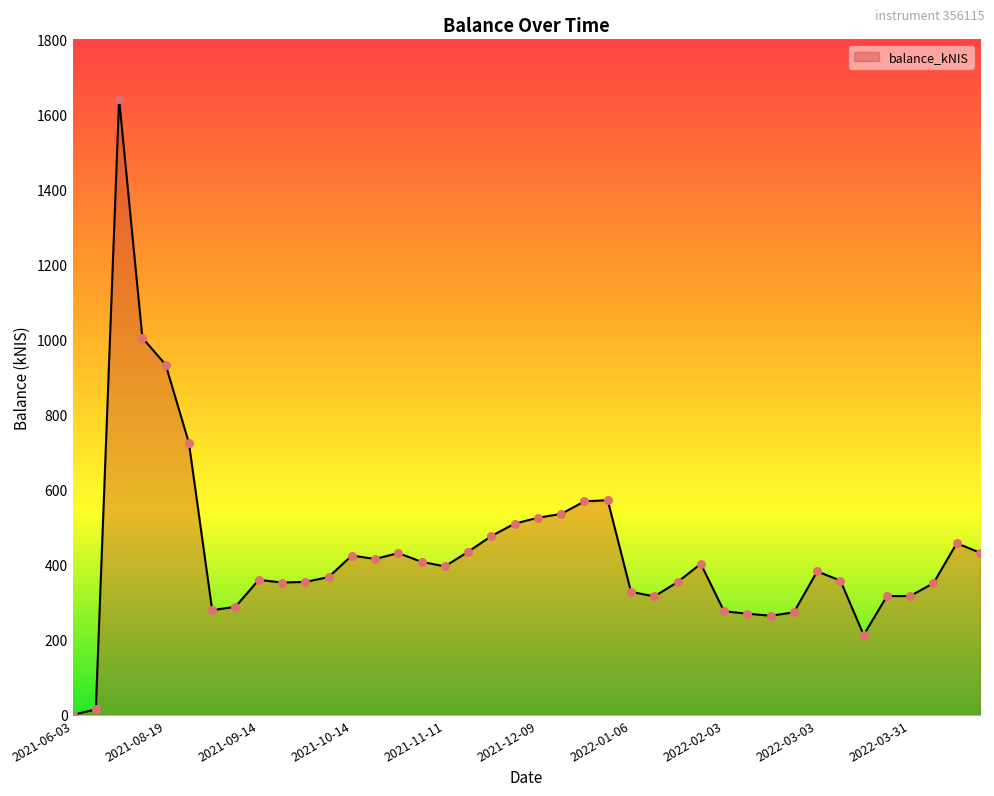

What is the greatest value displayed?

1640.5